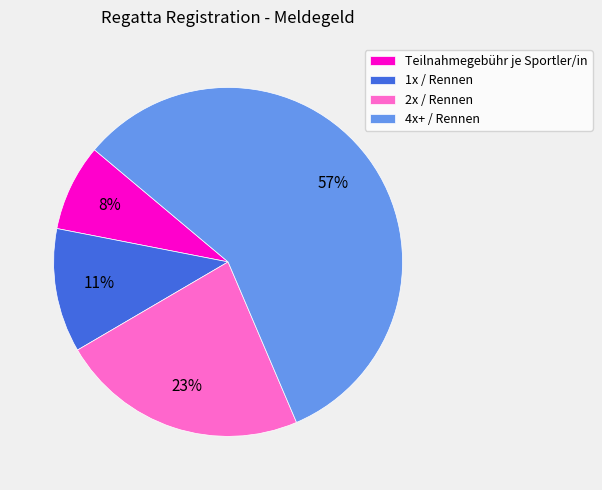

True or false: 4x+ / Rennen accounts for 57% of the total.

True